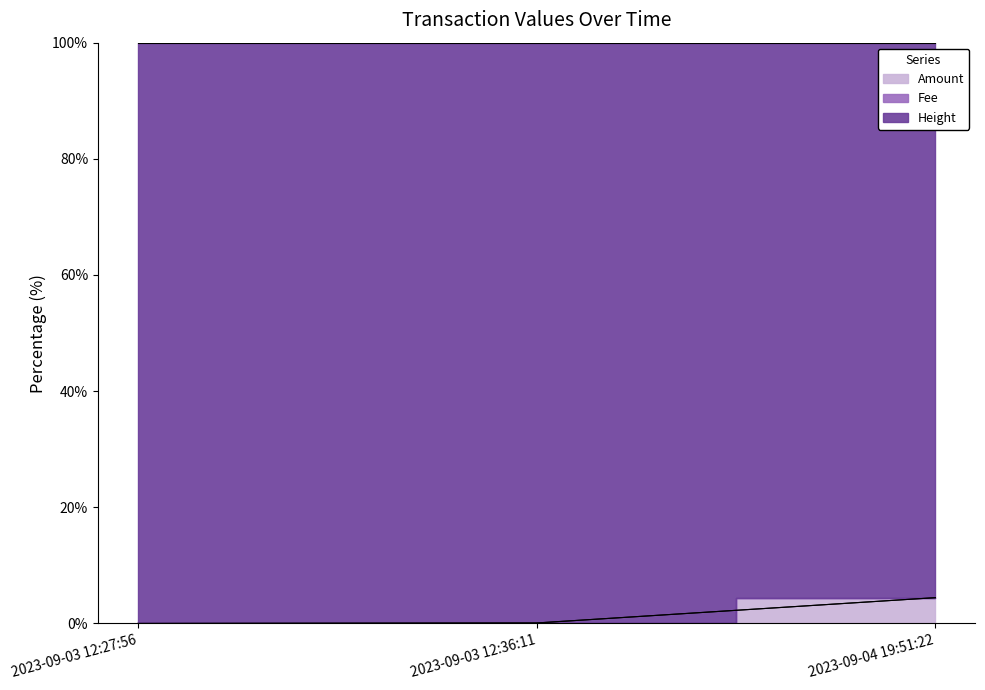

Between 2023-09-03 12:27:56 and 2023-09-04 19:51:22, which series saw the biggest shift?

Height